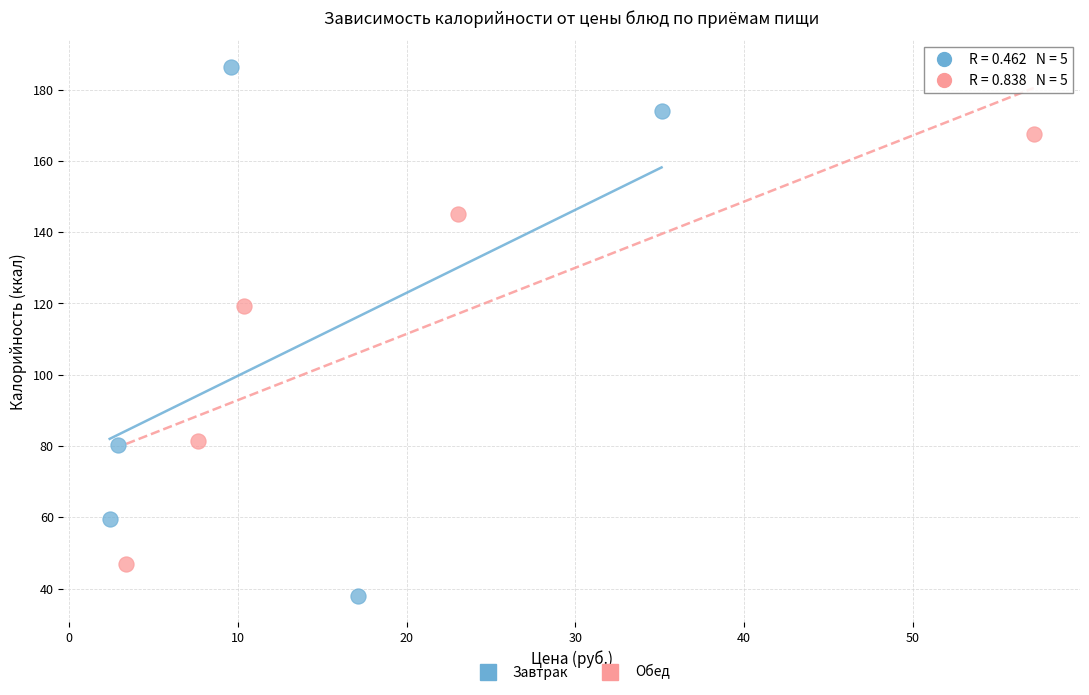

Which series contains the lowest Y value?

Завтрак